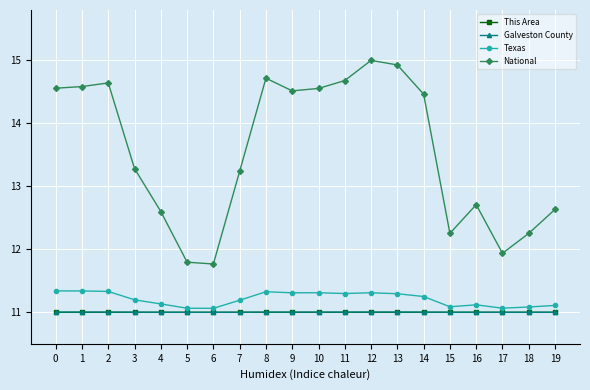

True or false: Galveston County has more than 1 points higher than both neighbors.

True